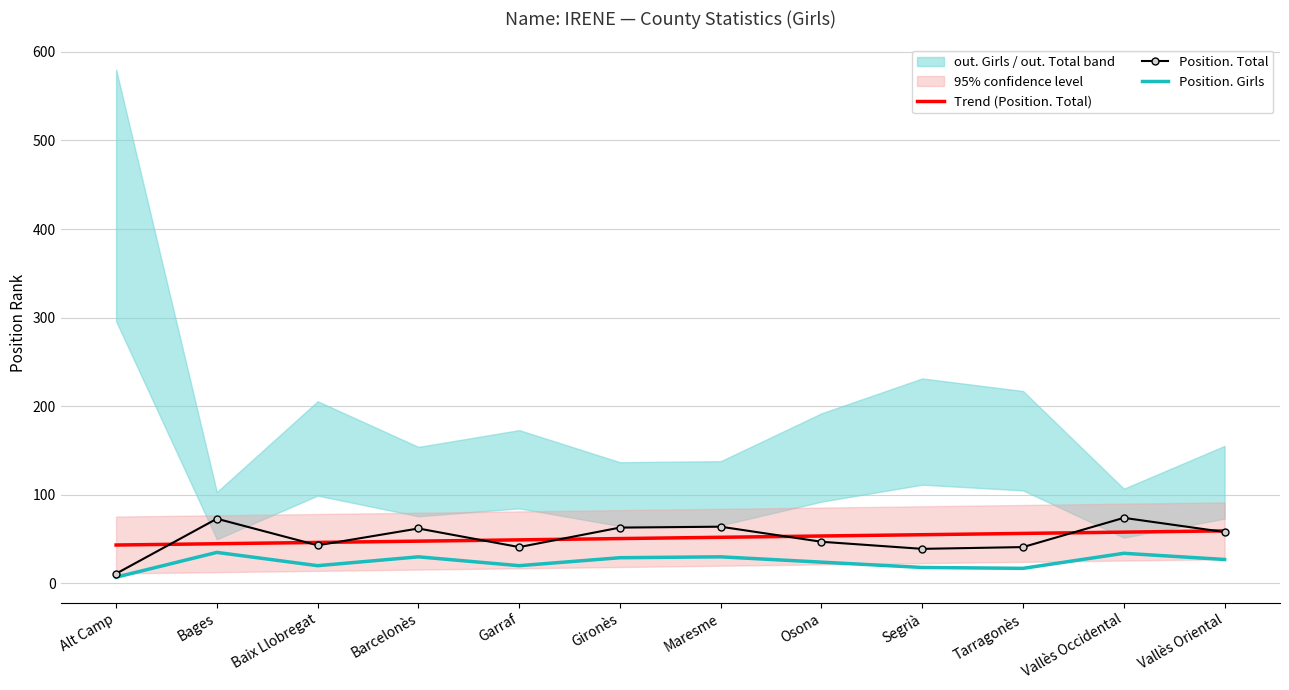

Which series changed the most between Maresme and Osona?

Position. Total